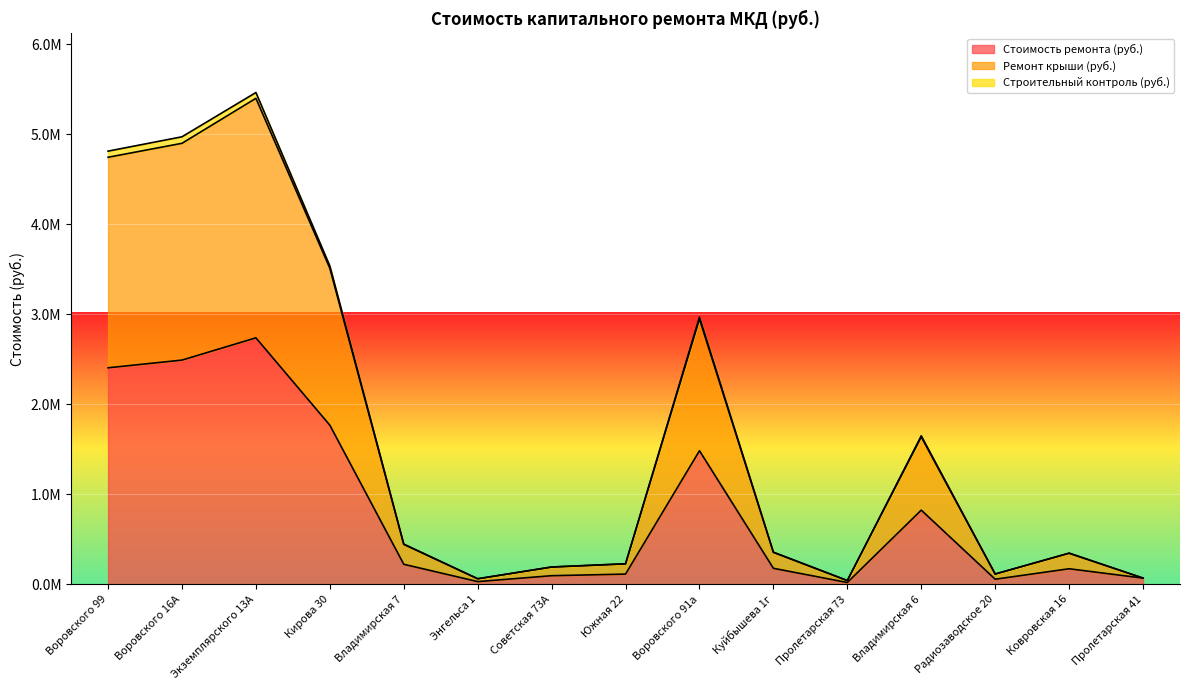

Where is Стоимость ремонта (руб.) nearest to the value 1380337?

Воровского 91а